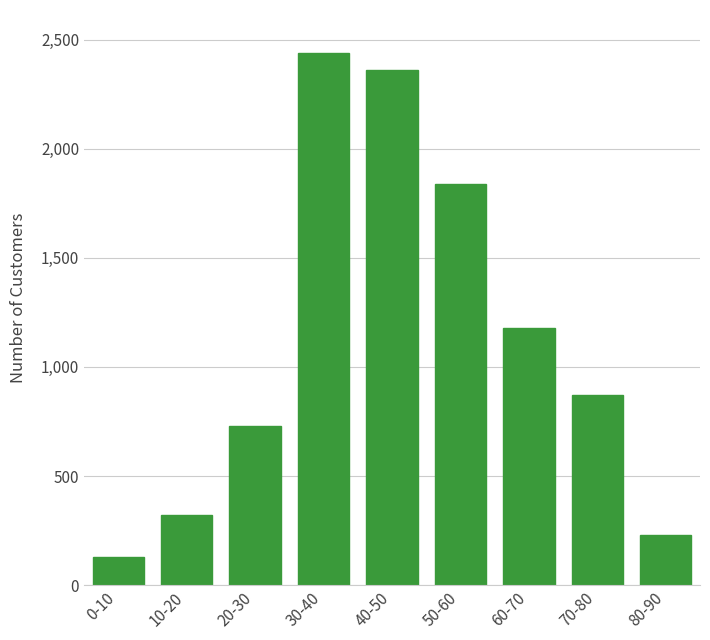

Reading left to right, list all the values displayed in this chart.

130	320	730	2440	2360	1840	1180	870	230